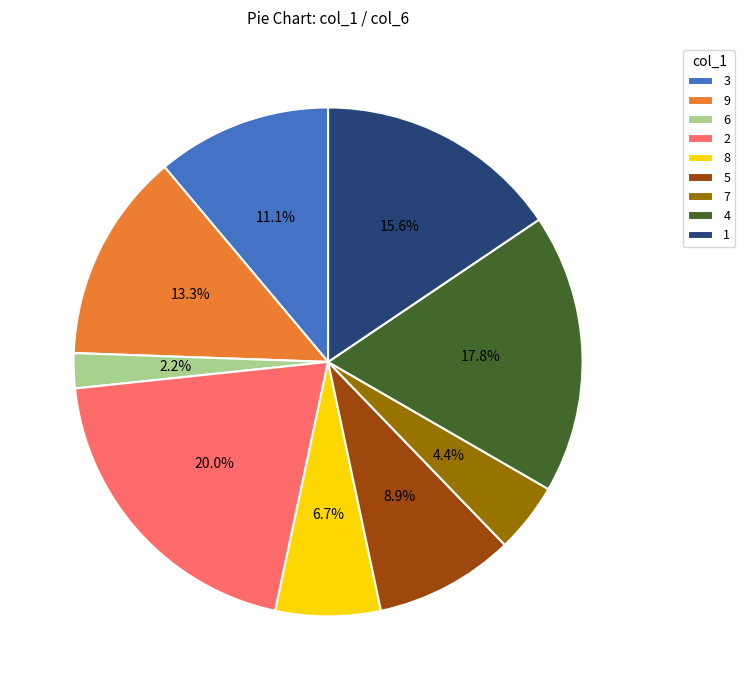

Approximately how many times larger is the value at 1 compared to 9?

1.2